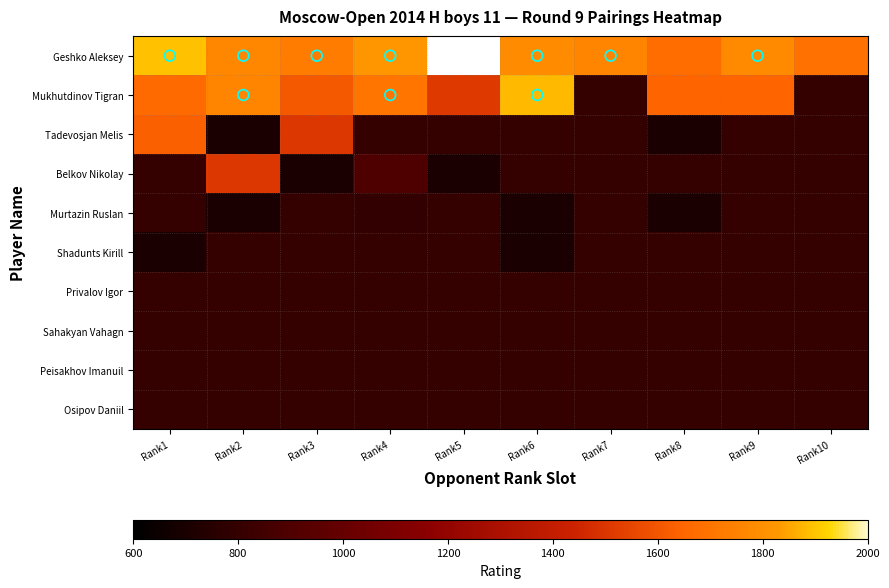

Read the Murtazin Ruslan value at Rank2.

700.0